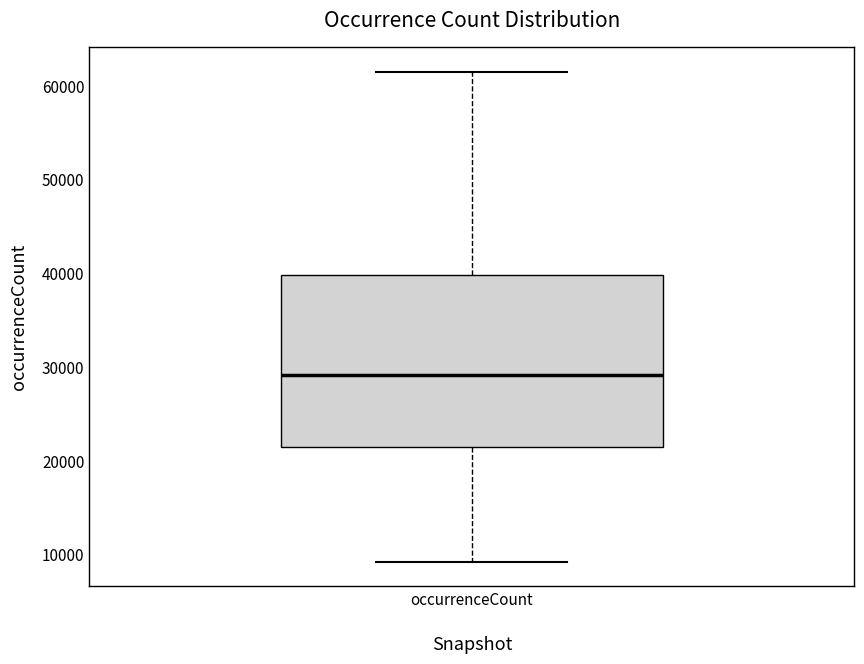

Transcribe this box plot: give where the median line is, the range the box spans, and where the two whiskers end, as read against the y-axis. The values are not printed on the chart, so give them approximately, as read against the axis.

median 29000, box 21000 to 40000, whiskers 9000 to 61000